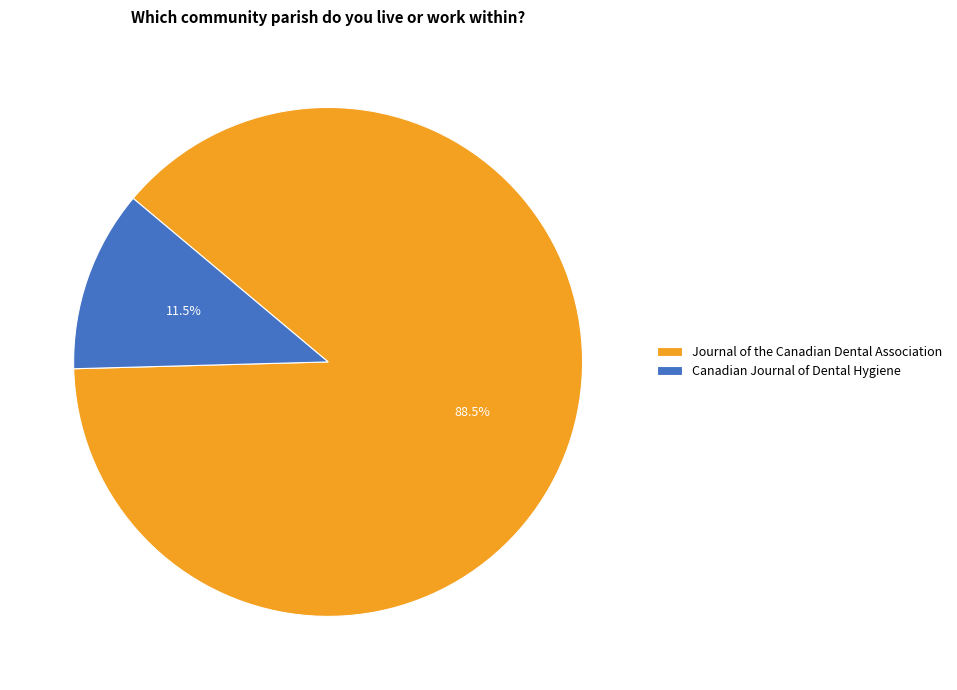

Approximately how many times larger is the value at Journal of the Canadian Dental Association compared to Canadian Journal of Dental Hygiene?

7.7